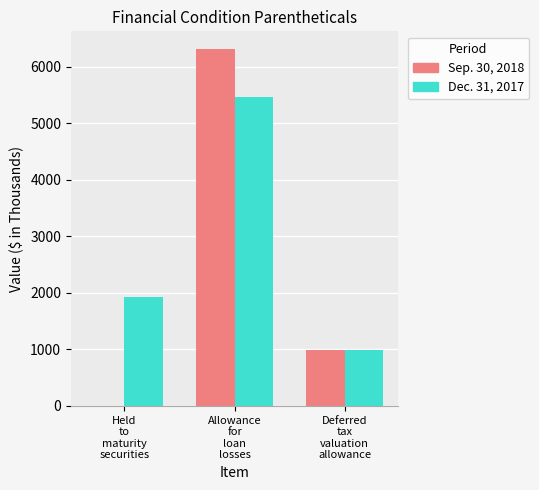

Reading left to right, transcribe all the data shown in this chart.

Sep. 30, 2018: Held
to
maturity
securities=0	Allowance
for
loan
losses=6310	Deferred
tax
valuation
allowance=985
Dec. 31, 2017: Held
to
maturity
securities=1928	Allowance
for
loan
losses=5457	Deferred
tax
valuation
allowance=982